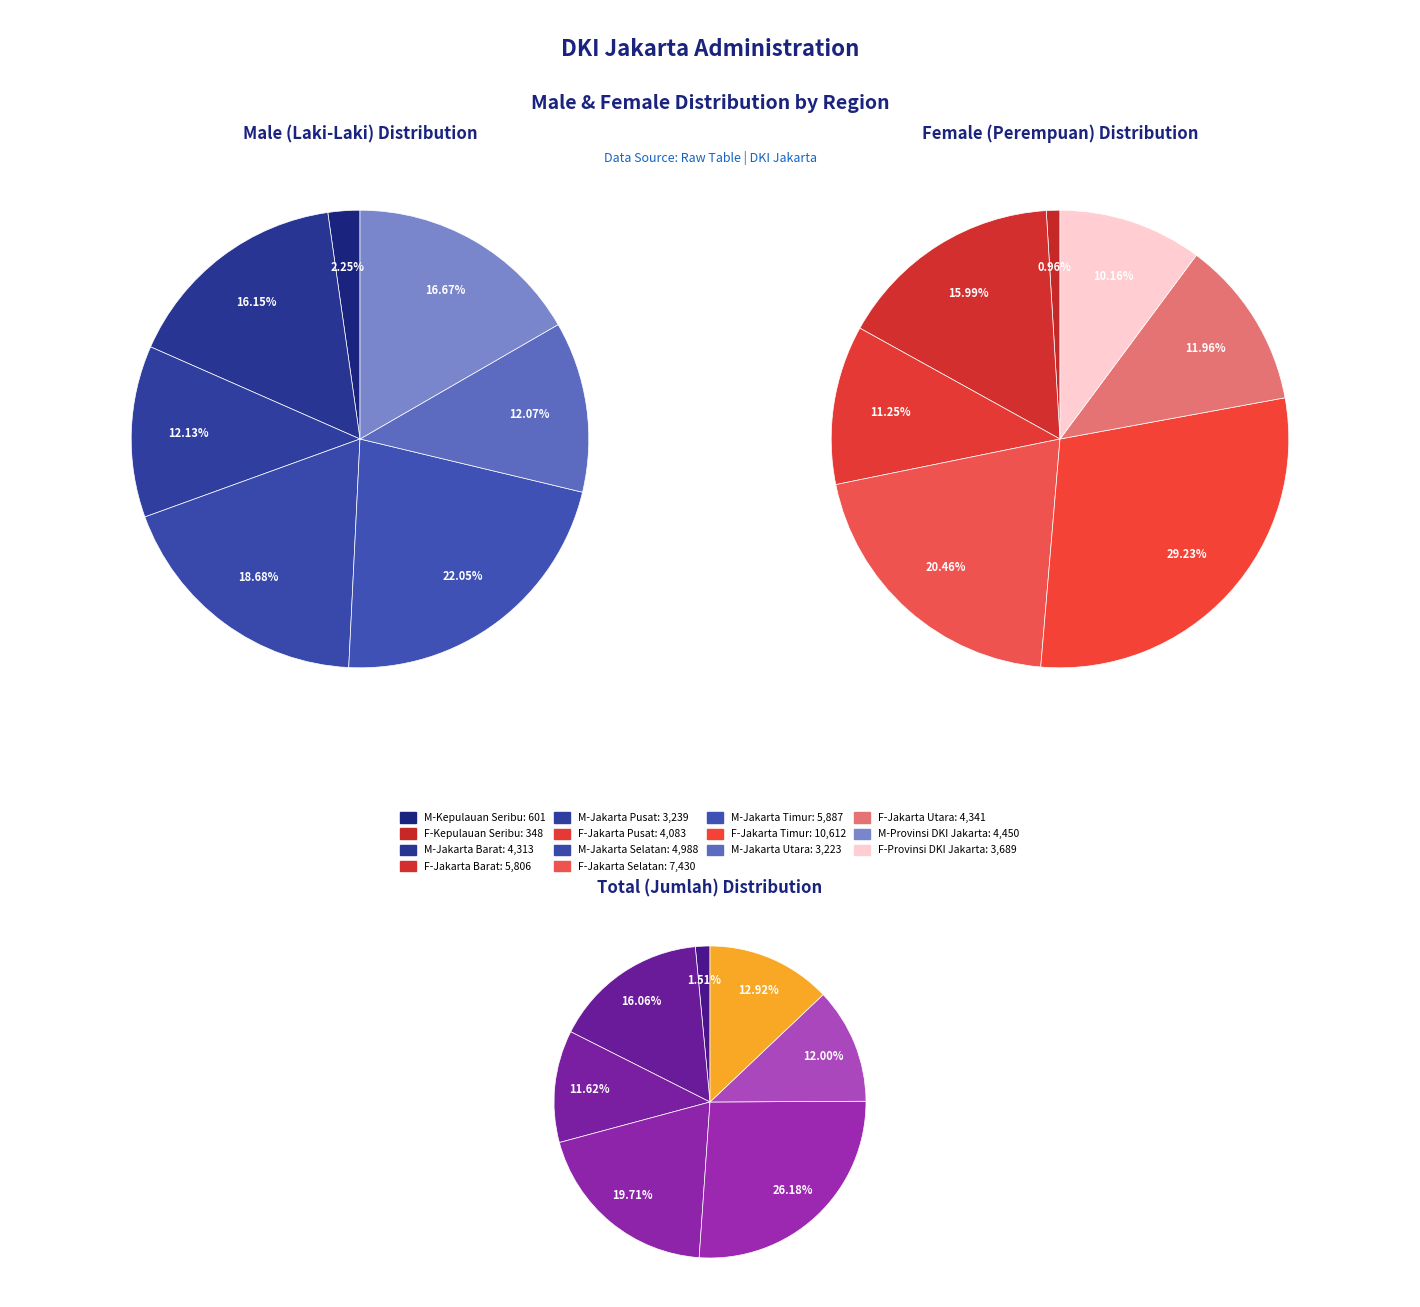

To the nearest percent, what is the average slice percentage?

14%